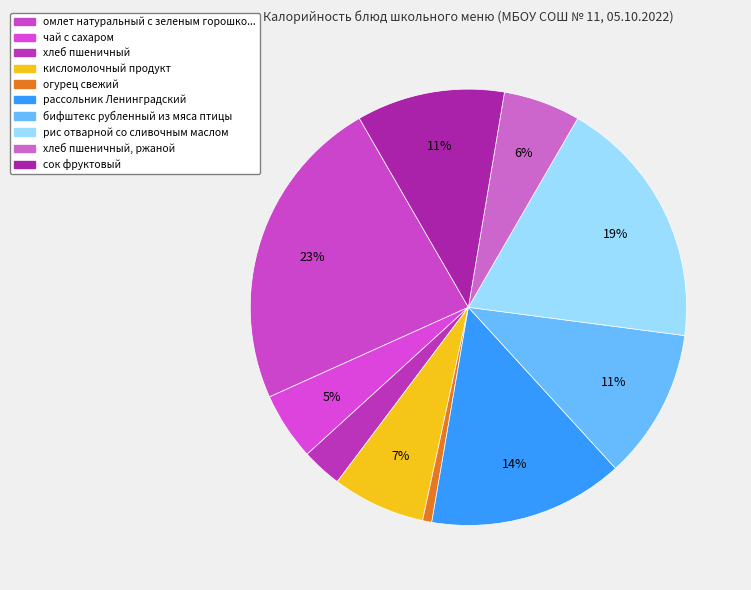

Count the number of slices in the pie.

10